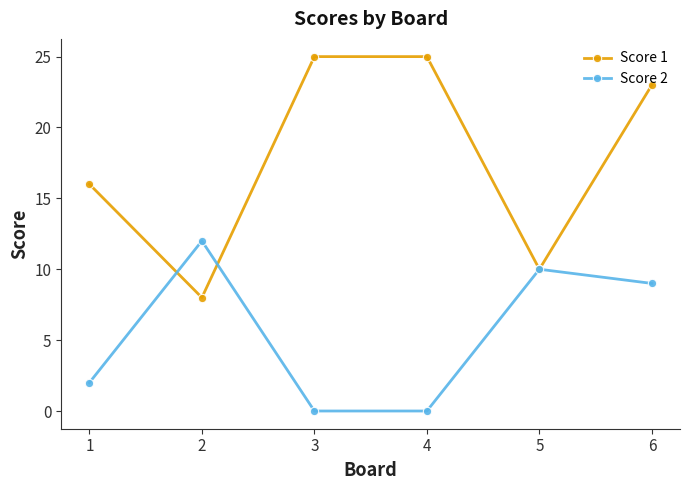

Where is Score 1 nearest to the value 16?

1